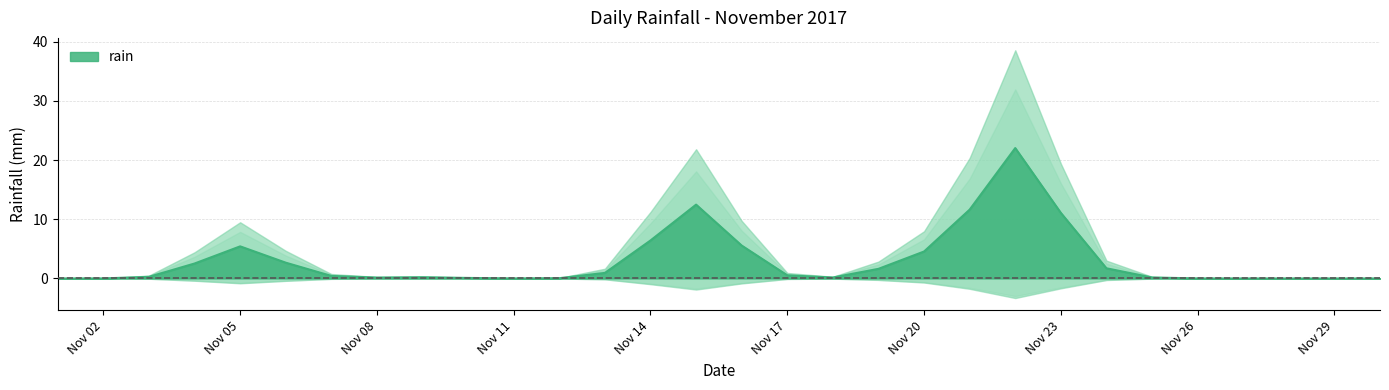

What is the highest value of the rain series?

22.0